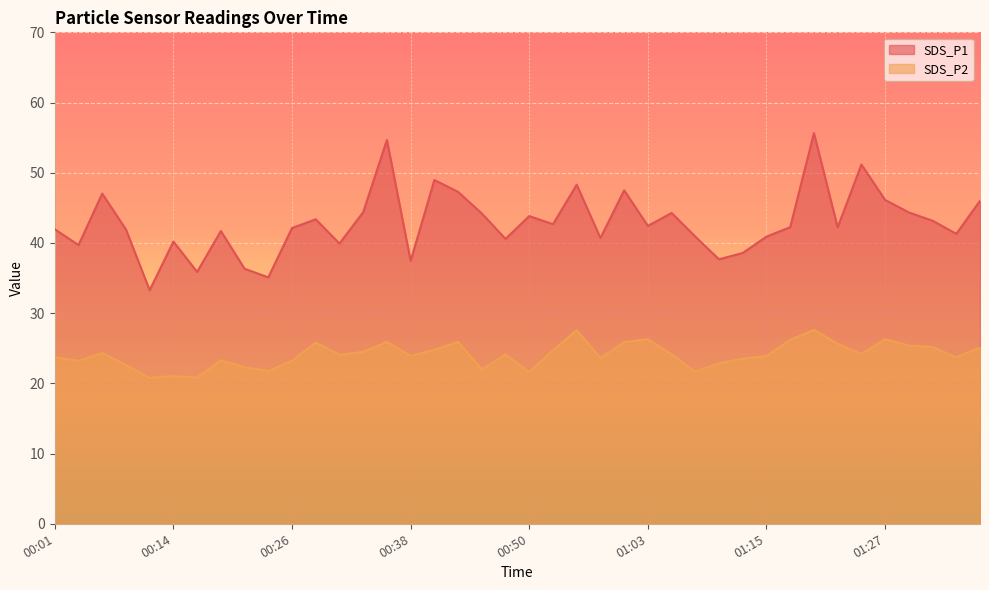

What is the total value across all series at 00:50?

65.4